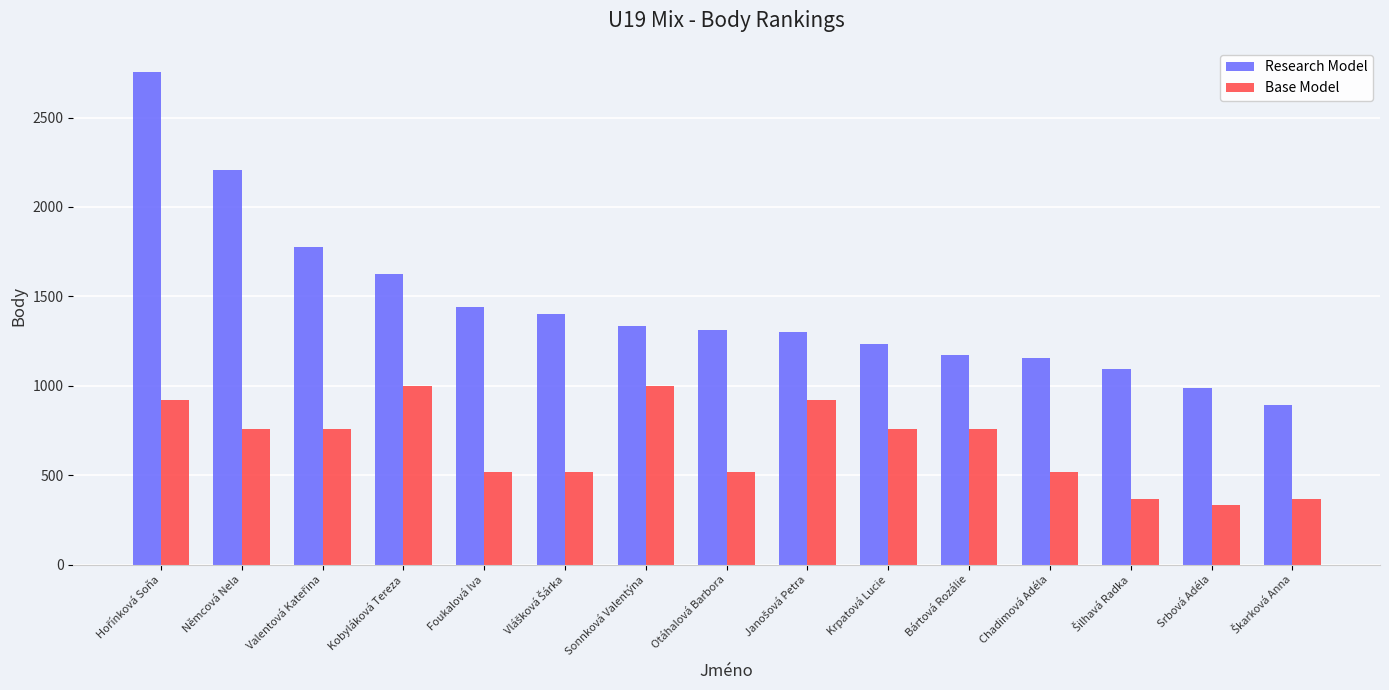

Does the chart contain stacked bars?

No